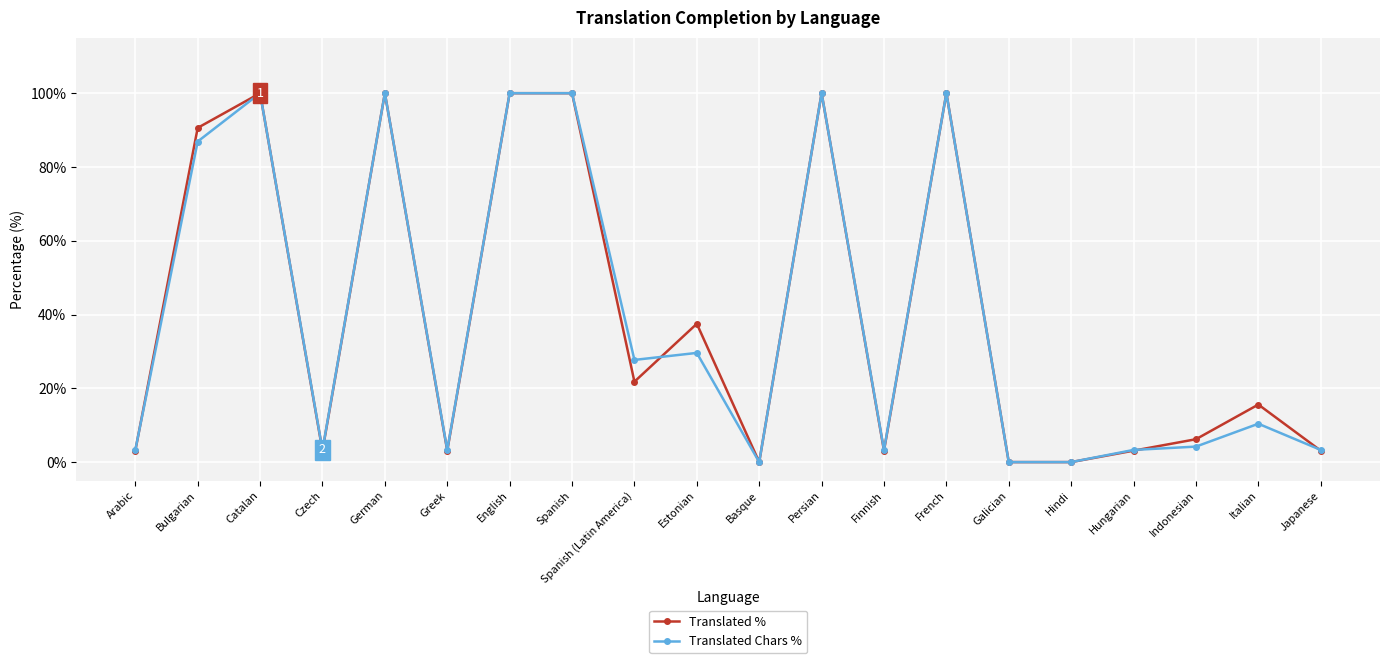

What is the total value across all series at Greek?

6.4